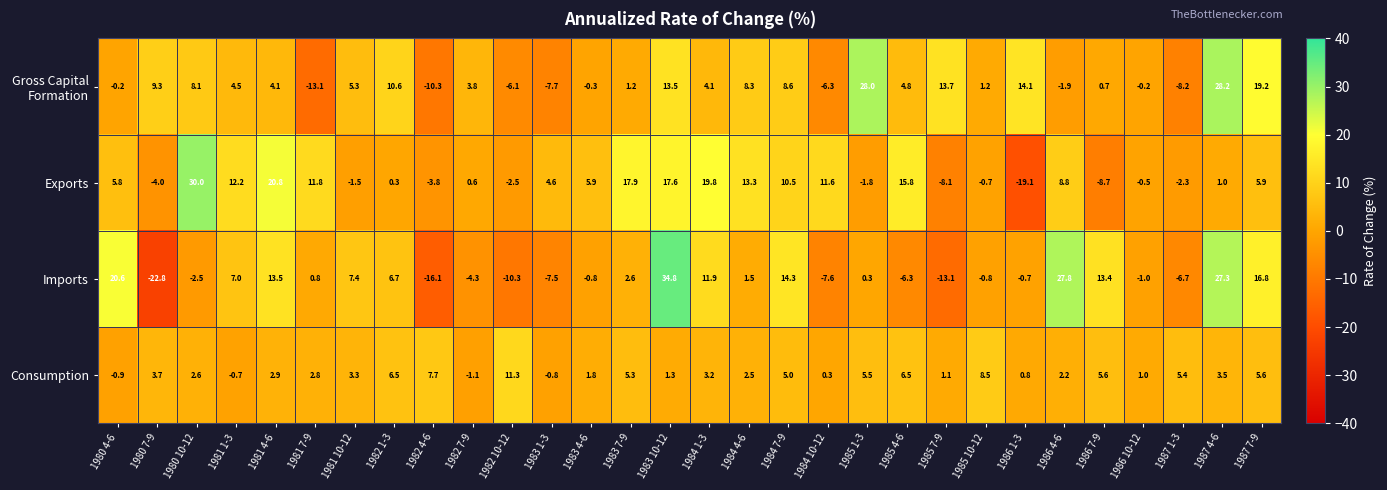

What is the difference between the highest and lowest values at 1984 7-9?

9.3